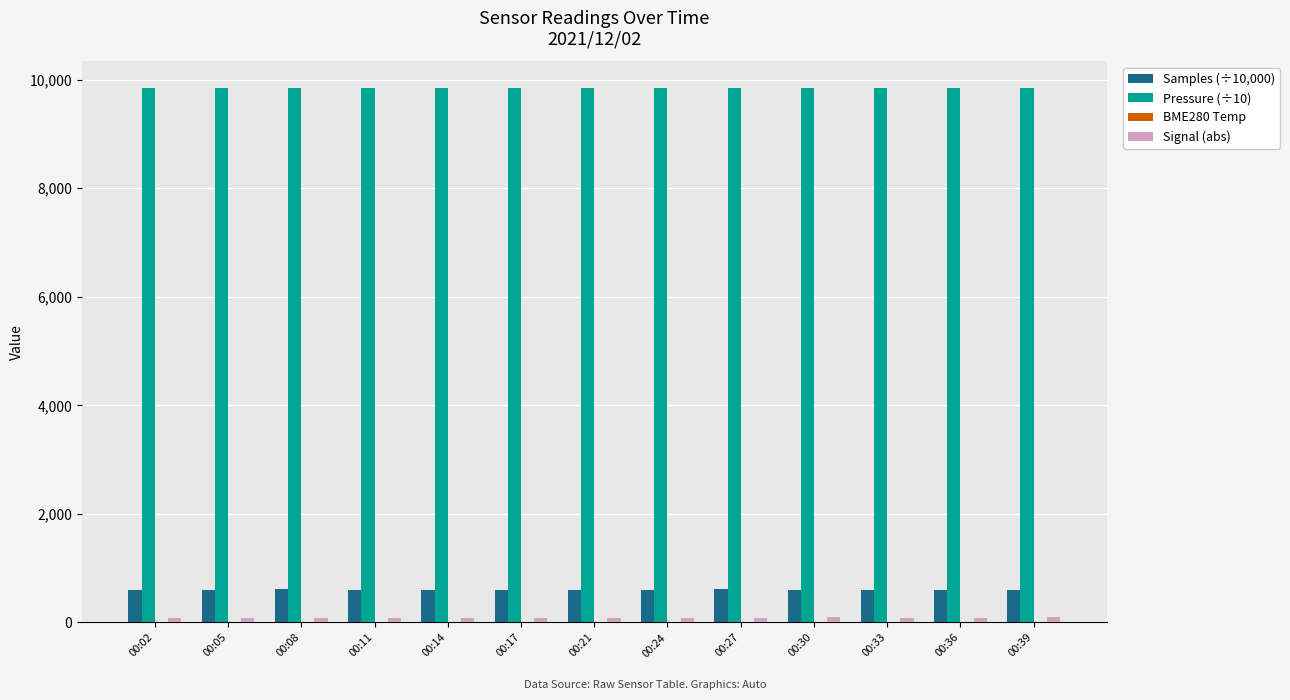

What is the sum of all Pressure (÷10) values?

127916.8